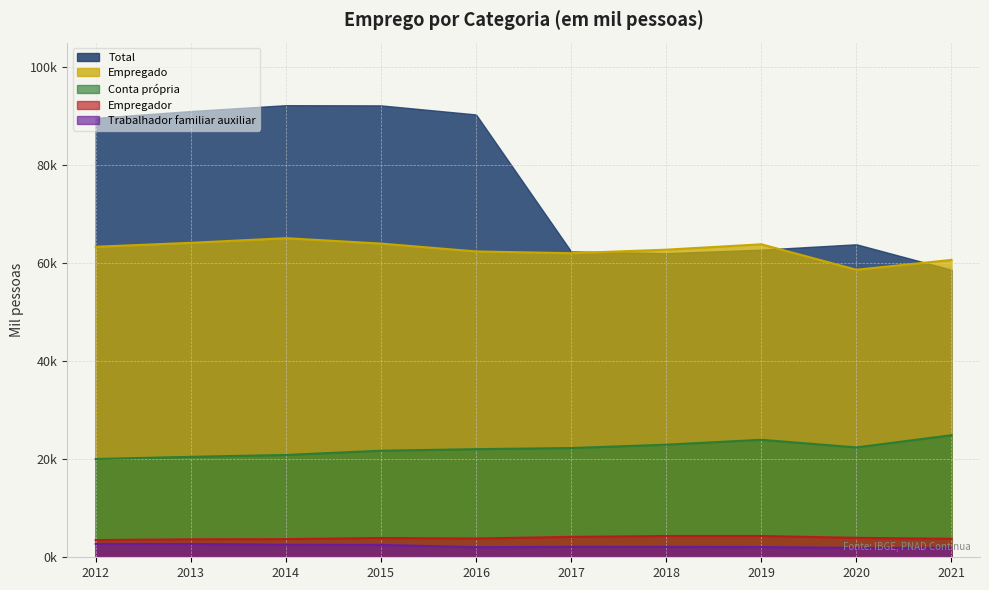

What is the sum of the Trabalhador familiar auxiliar values at 2019 and 2013?

4808.0